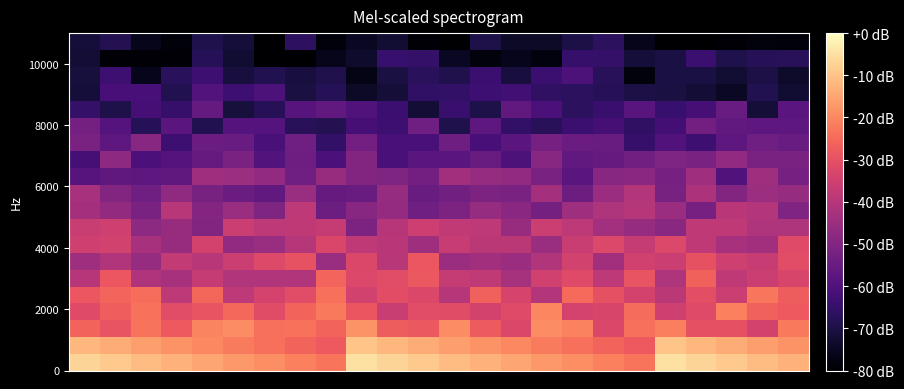

How many data points does each series have?

24